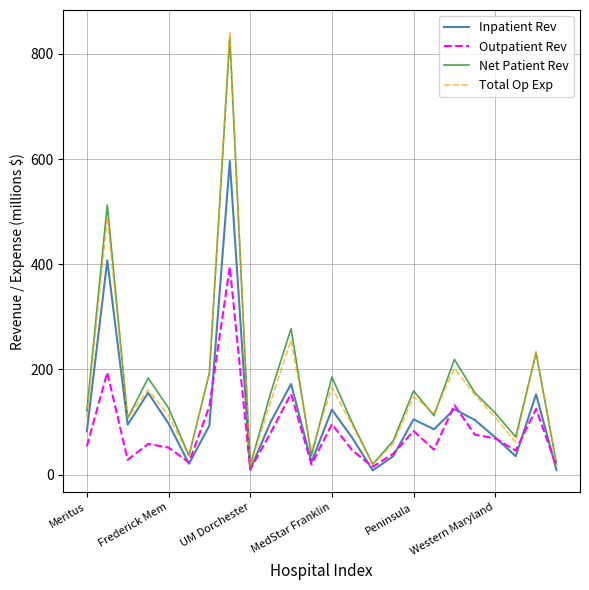

How many lines are shown in the chart?

4